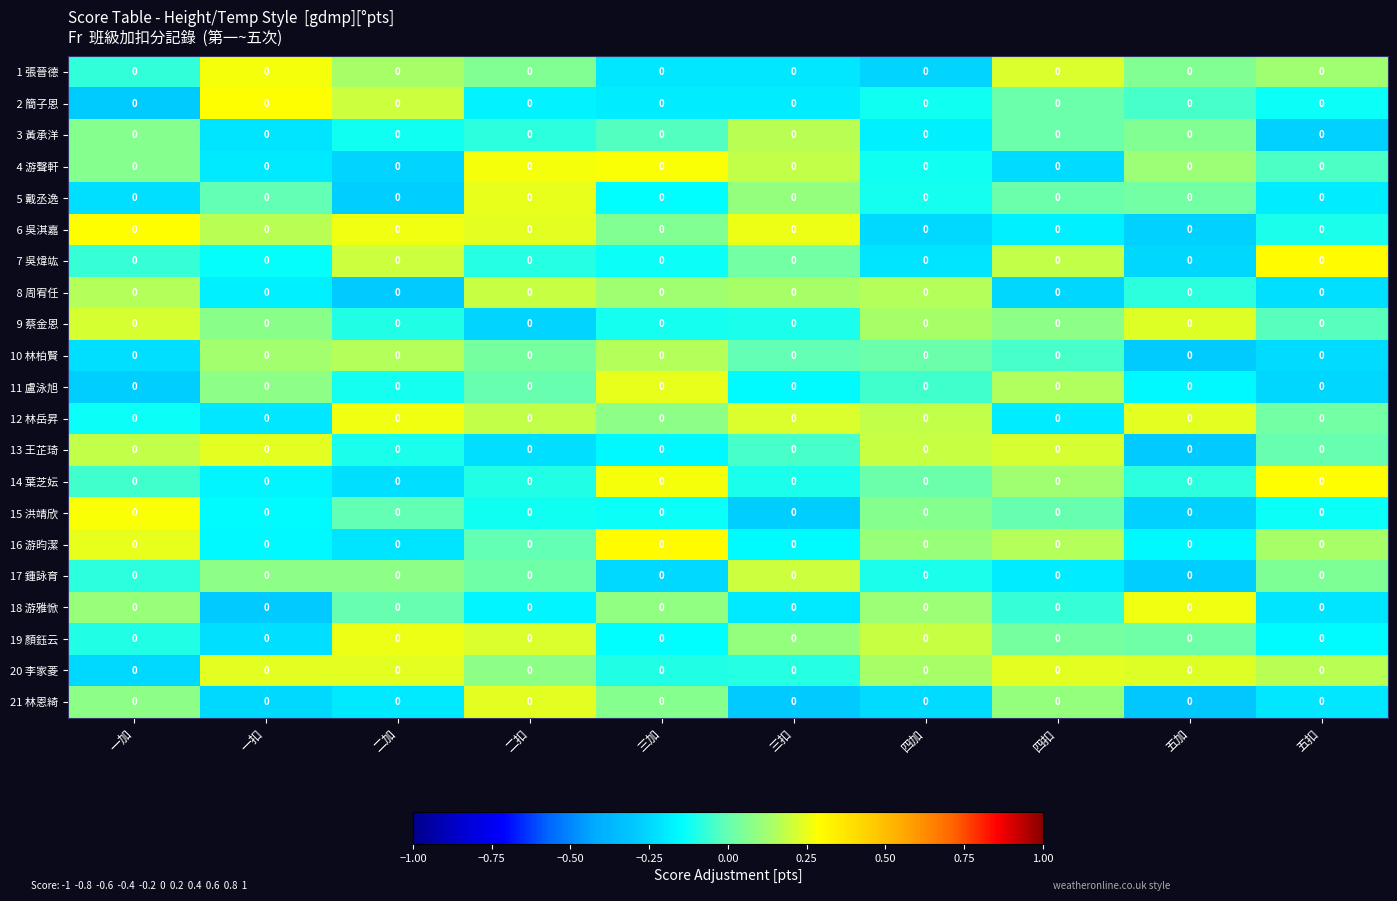

What is the total value across all series at 四加?

-0.3